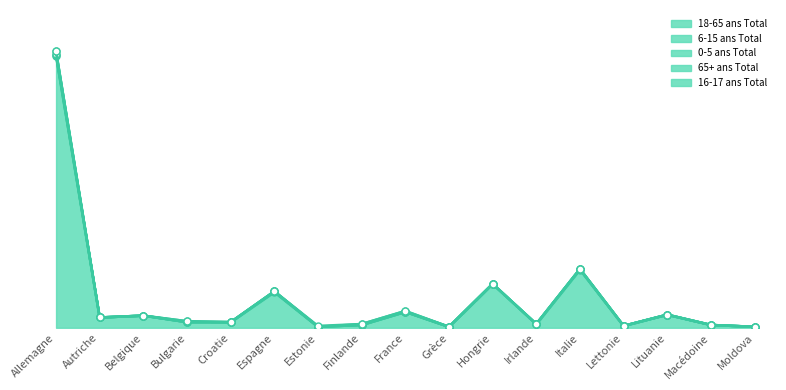

What is the spread (max minus min) of values at Macédoine?

3